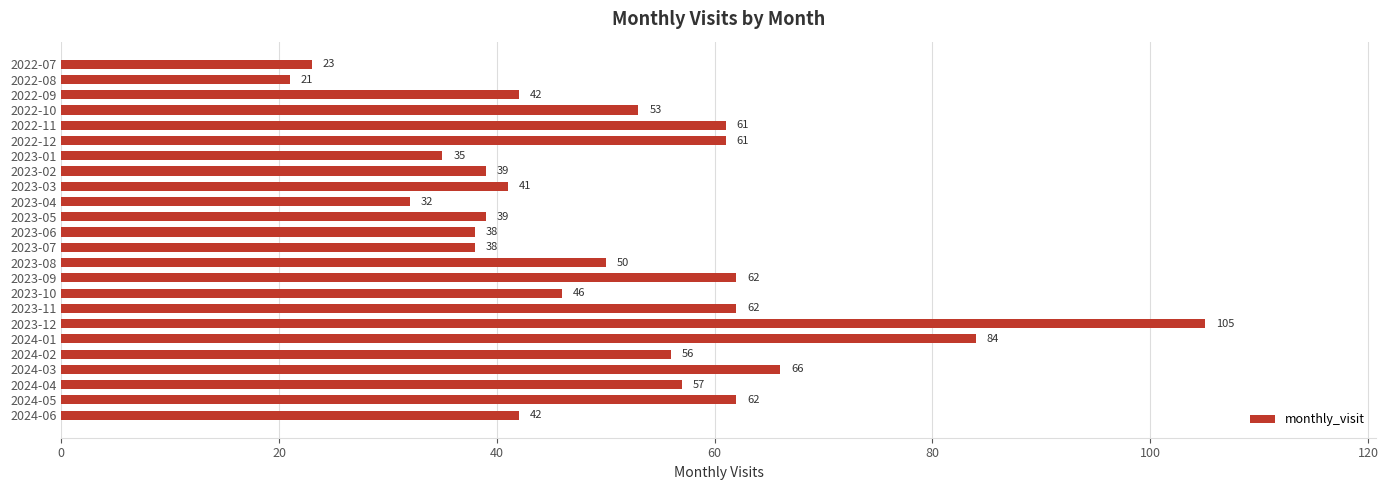

At which category does the chart reach its minimum across all series?

2022-08